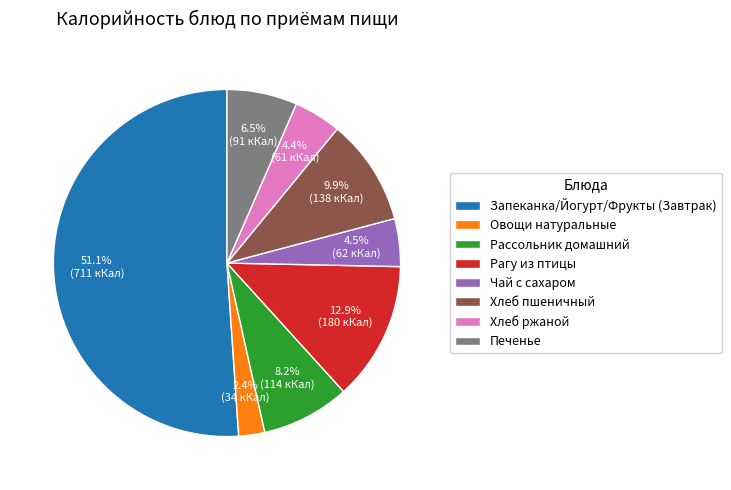

To the nearest percent, what is the difference between the Чай с сахаром and Овощи натуральные slice percentages?

2%